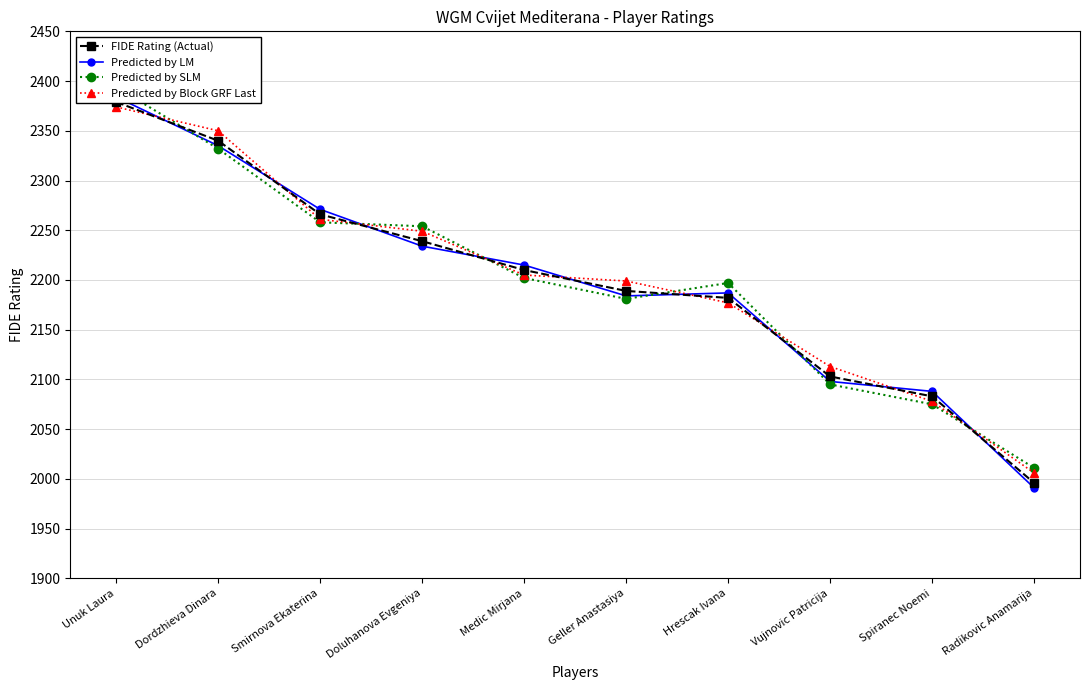

How many intersections are there between Predicted by Block GRF Last and Predicted by SLM?

6